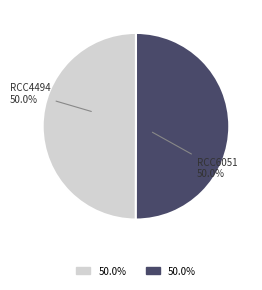

How many slices are in this pie chart?

2